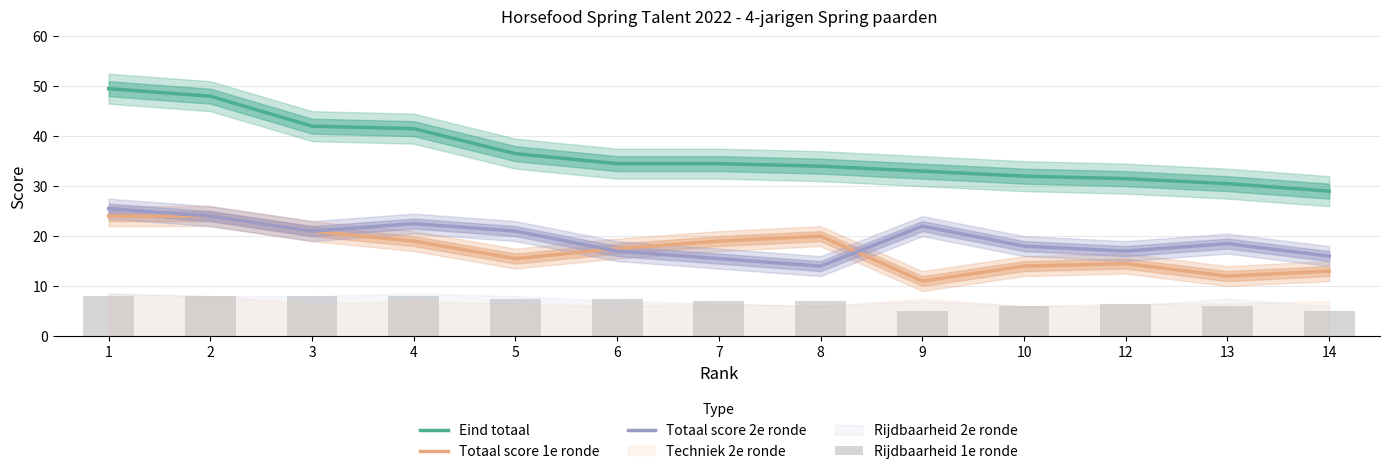

Is it true that Eind totaal equals 31.5 at 12?

True